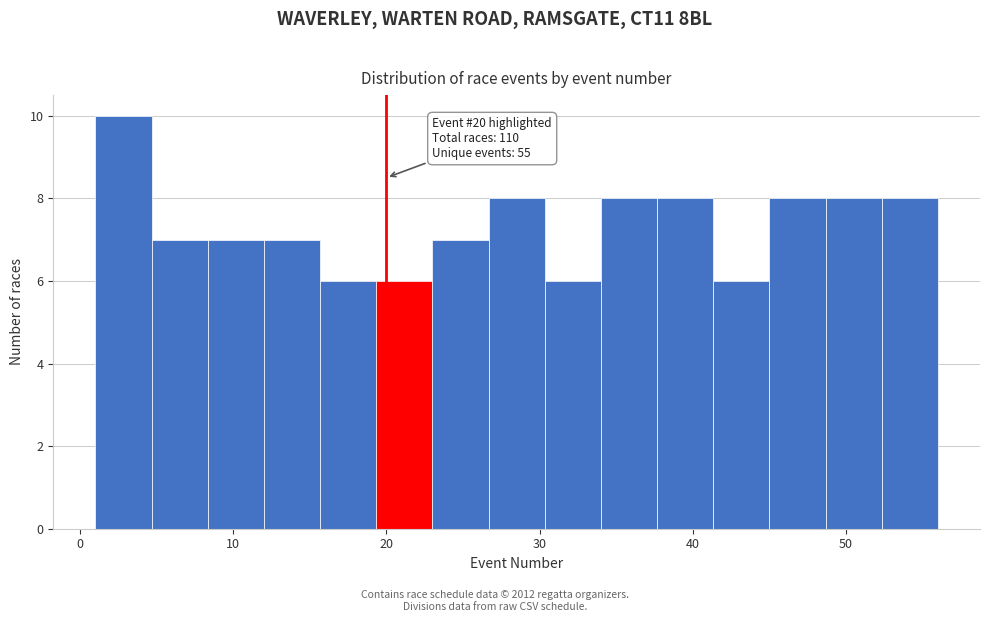

Around what value on the x-axis is the tallest bar? Give the approximate position of its centre, as read against the axis.

3